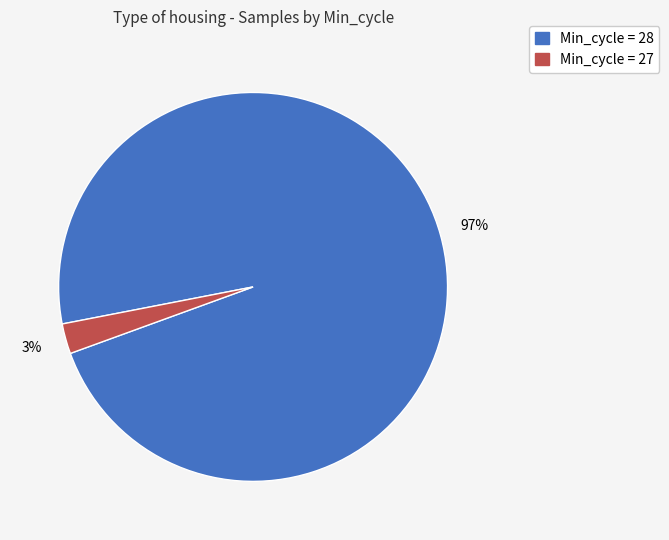

To the nearest percent, what is the average slice percentage?

50%